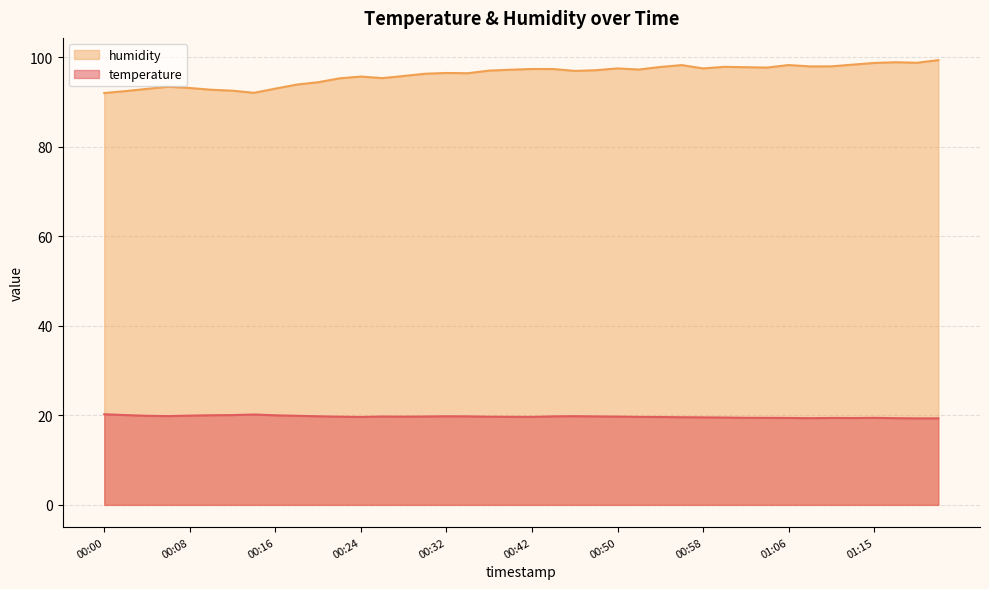

Rank the categories by humidity value from highest to lowest.

01:21, 01:16, 01:20, 01:15, 01:13, 01:06, 00:57, 01:10, 01:08, 01:00, 00:53, 01:01, 01:05, 00:50, 00:58, 00:42, 00:44, 00:52, 00:39, 00:47, 00:37, 00:45, 00:32, 00:35, 00:31, 00:29, 00:24, 00:26, 00:23, 00:21, 00:18, 00:06, 00:08, 00:16, 00:03, 00:09, 00:13, 00:01, 00:14, 00:00